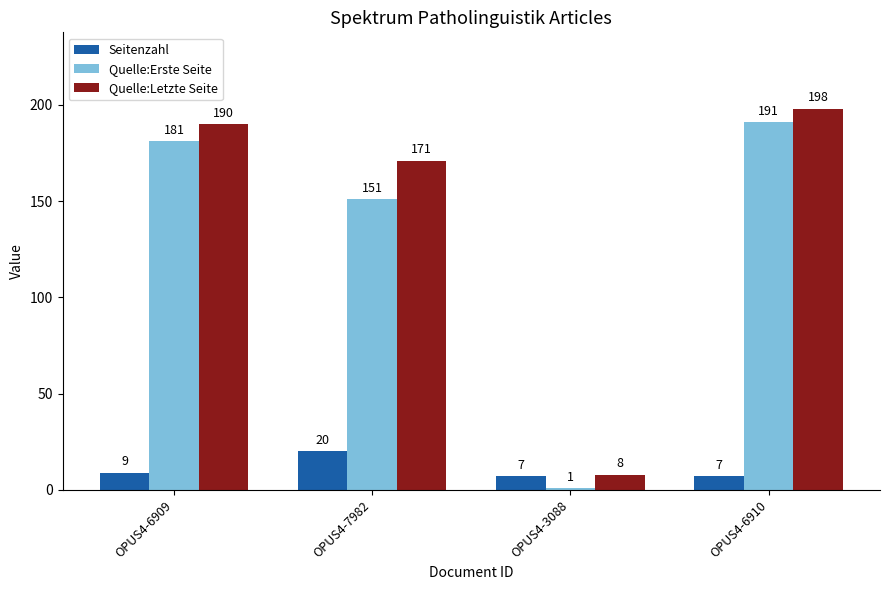

What is the difference between the maximum and minimum values in the Quelle:Erste Seite series?

190